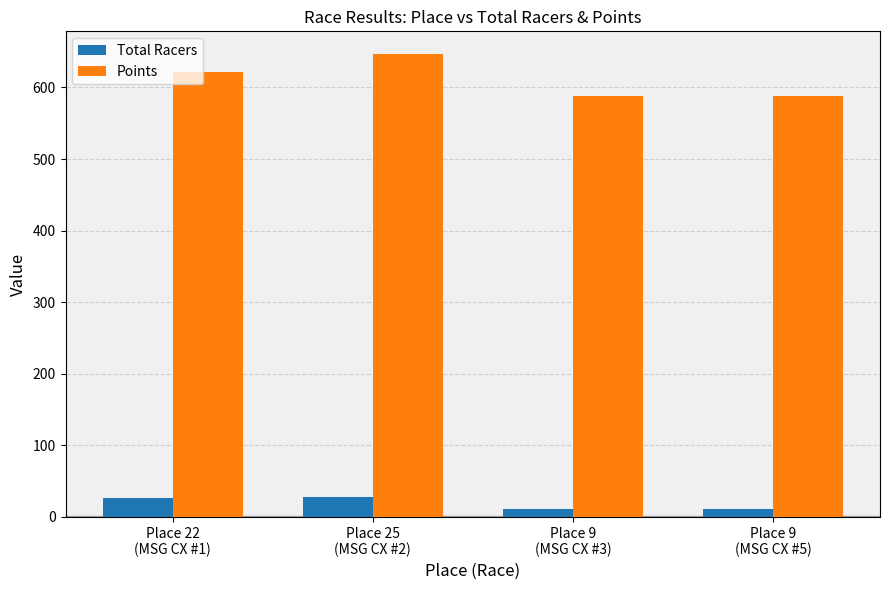

Which series has the largest range (max minus min)?

Points